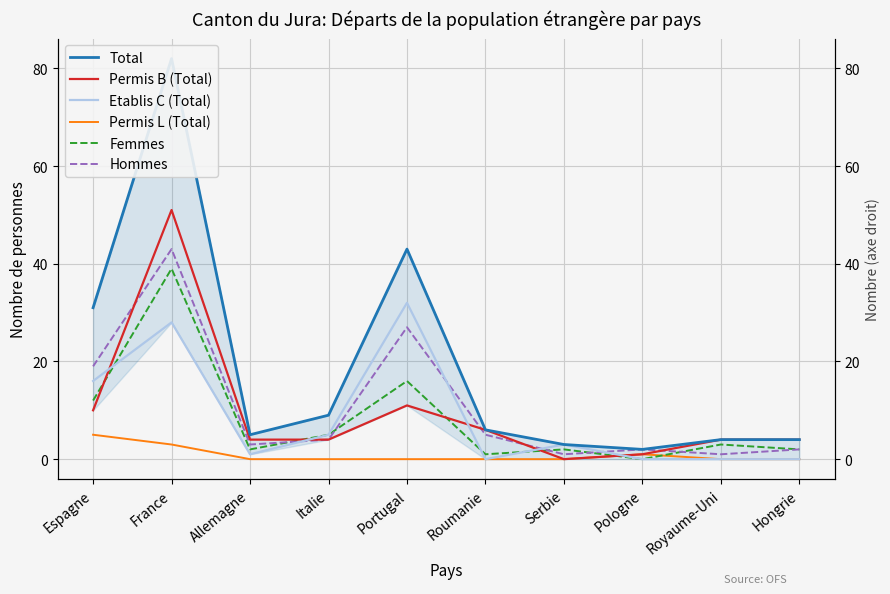

Which series changed the most between Roumanie and Royaume-Uni?

Hommes